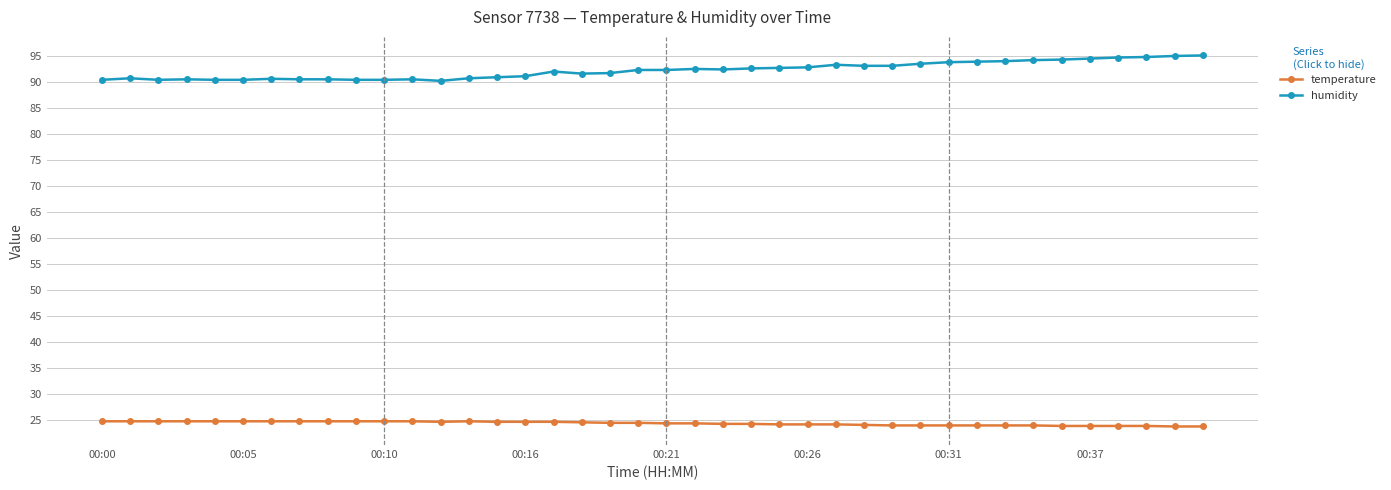

How many data points does each series have?

40